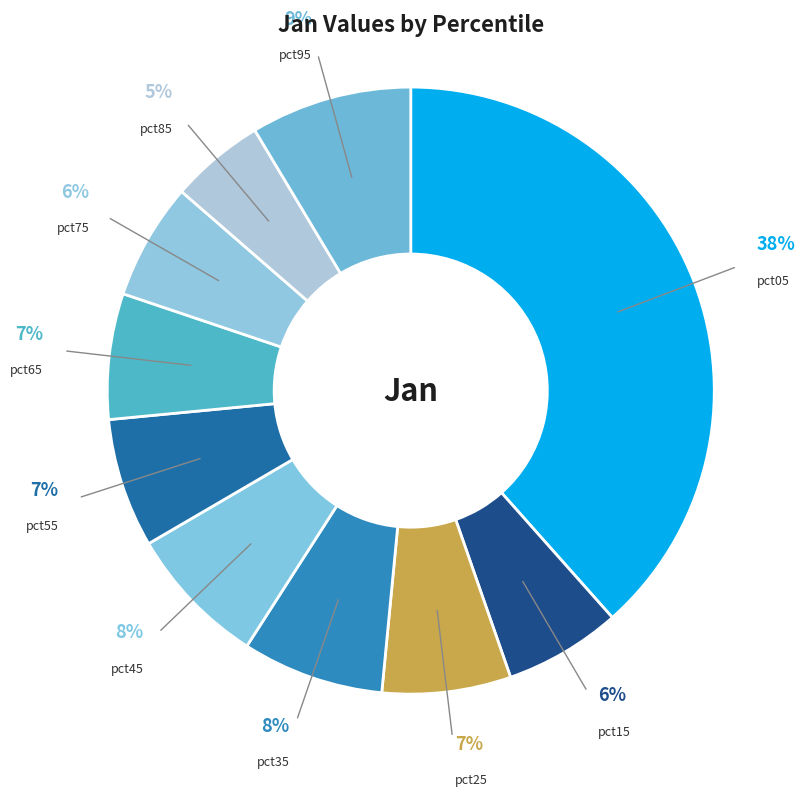

Combined, do pct35 and pct05 account for over 50%?

No